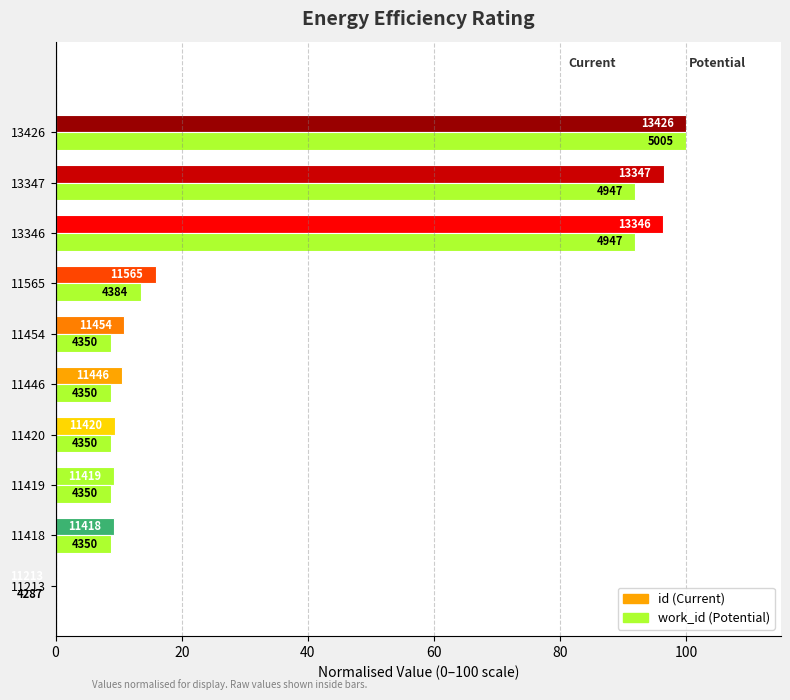

How many values in the id (Current) series are below 10?

4